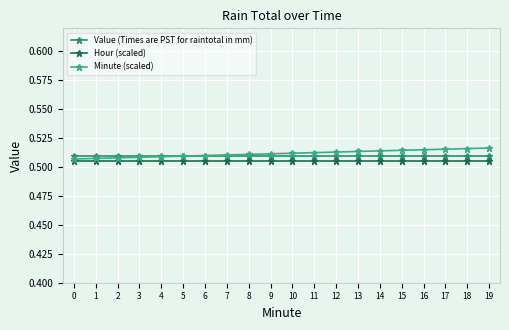

The value of Hour (scaled) at 15 is 0.1. True or false?

False